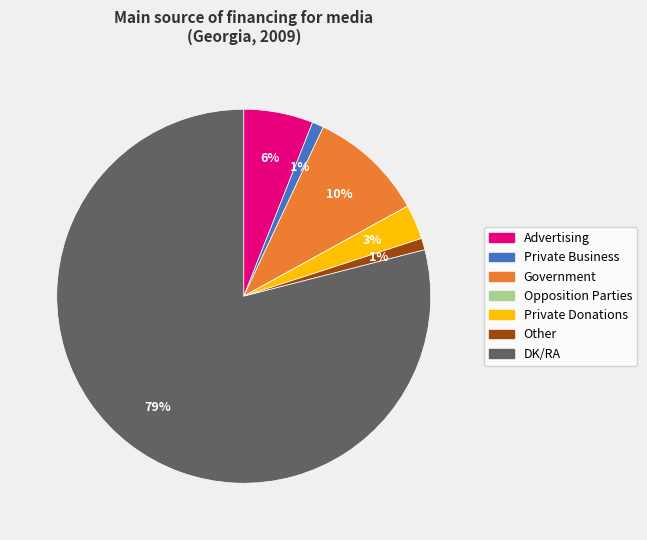

Which slice is the largest?

DK/RA